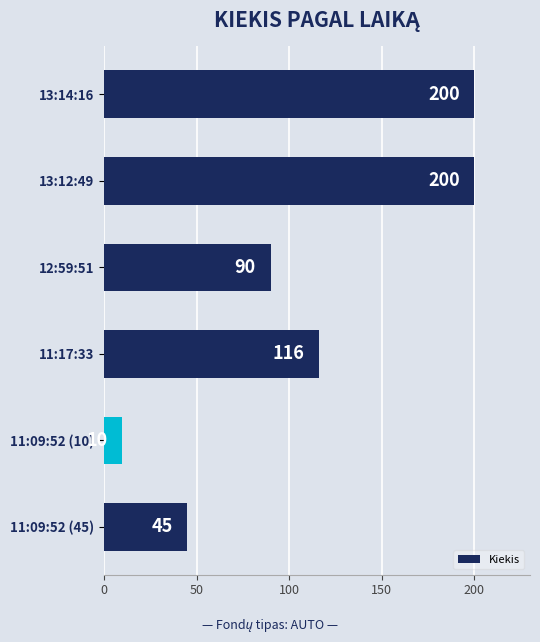

What is the change in value from 11:17:33 to 11:09:52 (45)?

-71